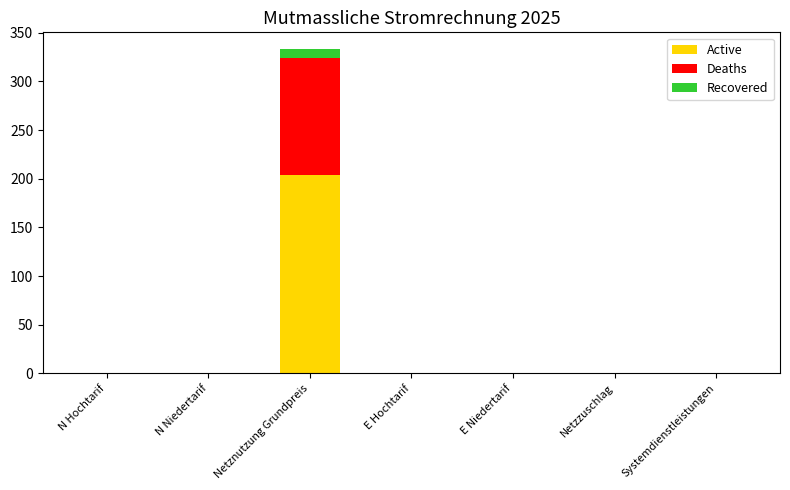

Does the chart contain stacked bars?

Yes